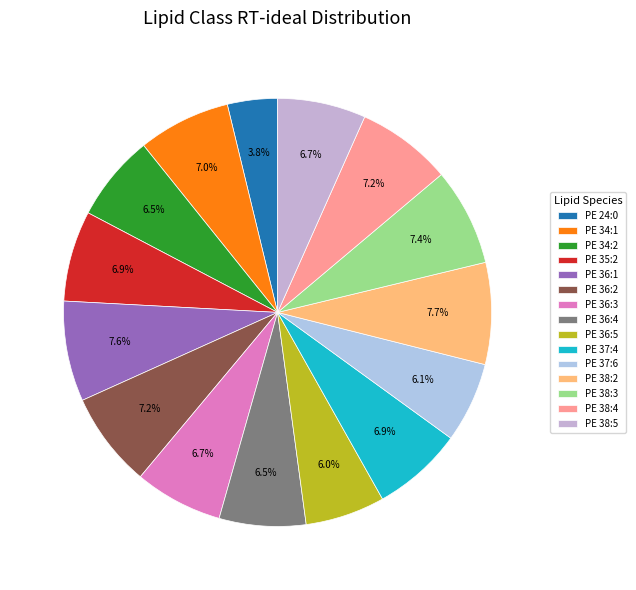

The PE 37:4 slice represents 7% of the pie. True or false?

True